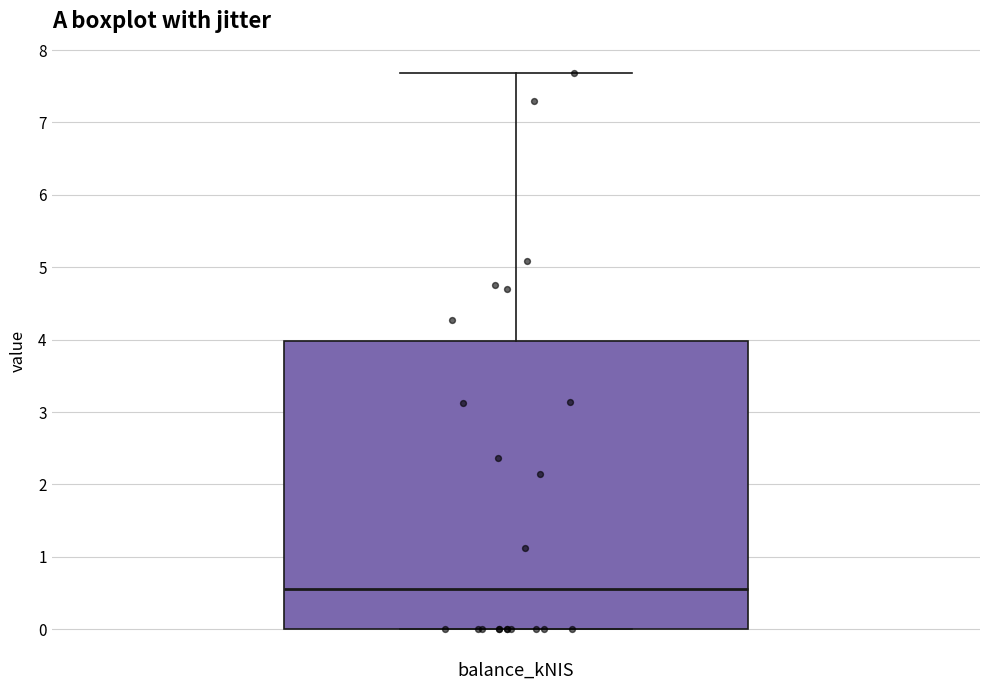

Where is the upper edge of the box for balance_kNIS on the y-axis? The values are not printed on the chart, so give them approximately, as read against the axis.

4.0